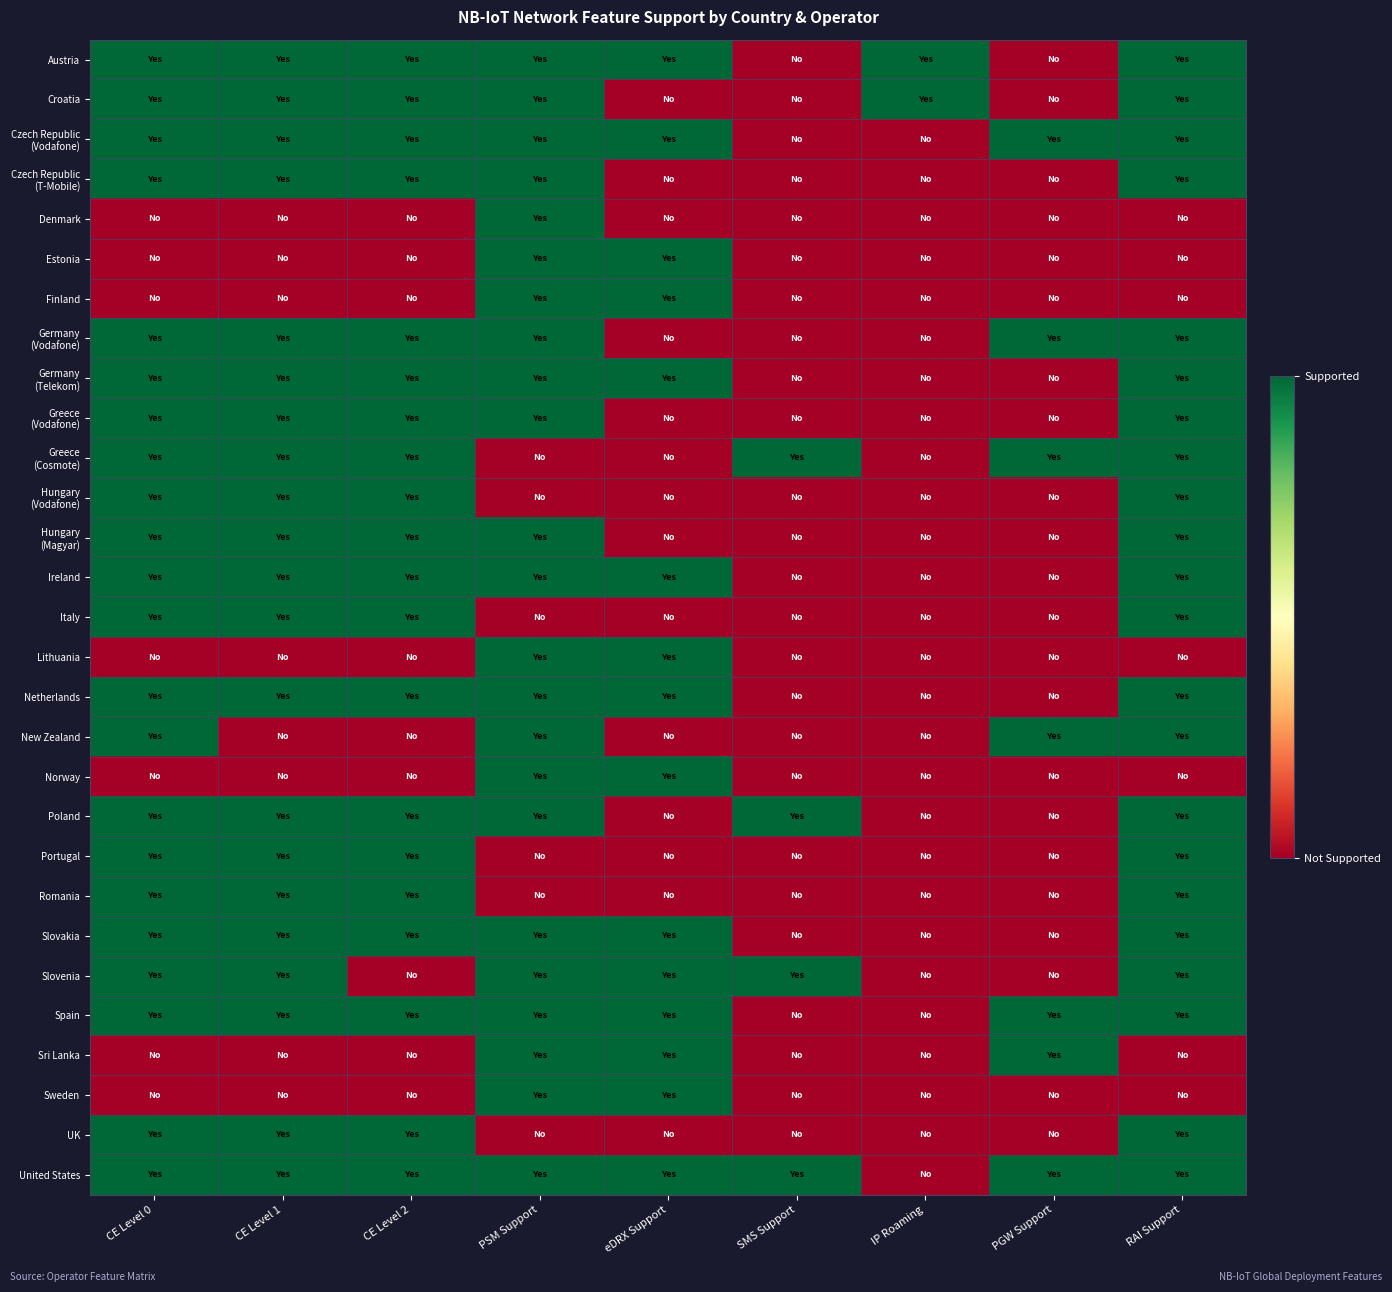

How many data points does each series have?

9